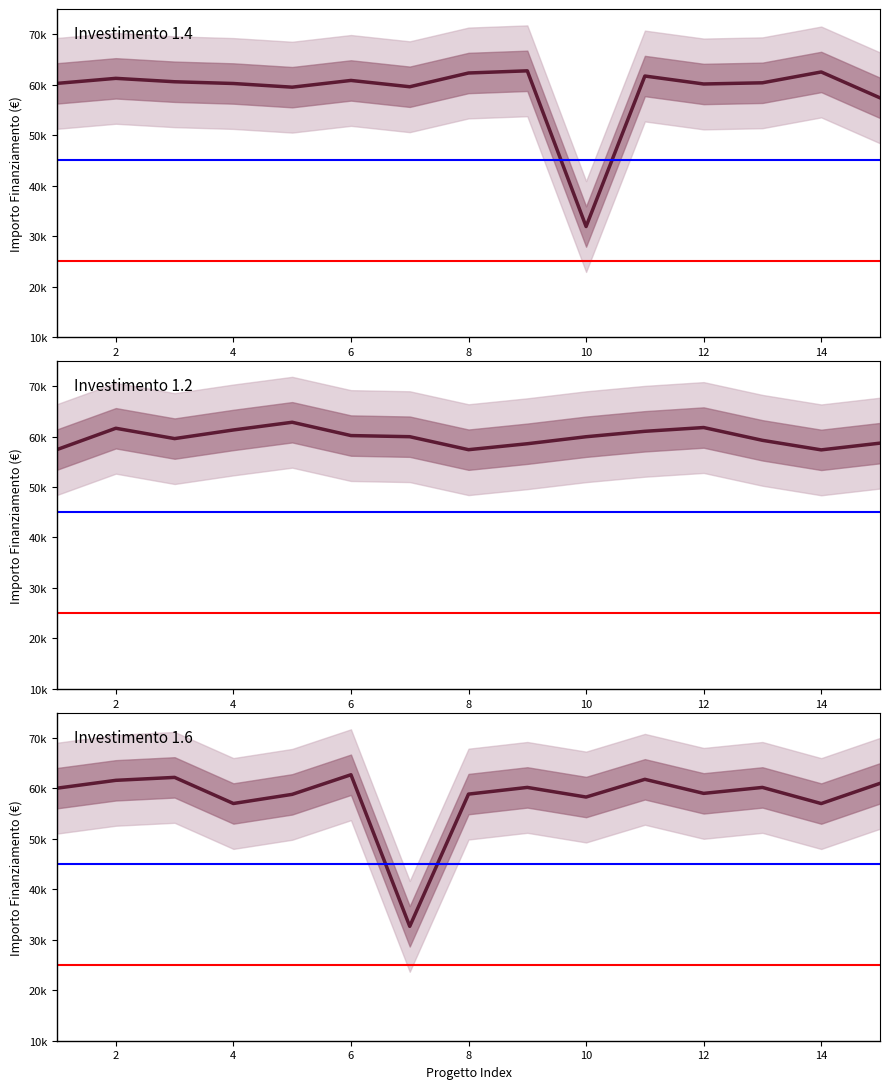

Where does the Investimento 1.2 series first go above 59965?

2